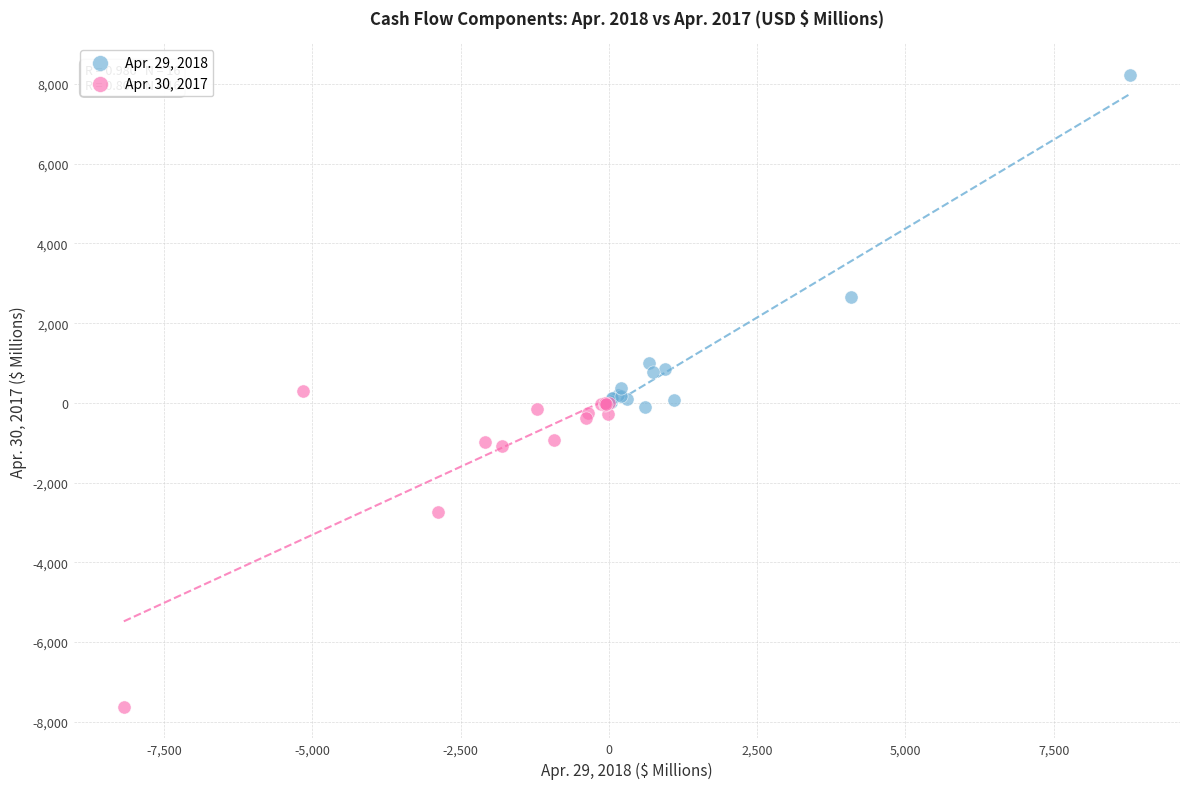

What are all the series names shown in the legend?

Apr. 29, 2018, Apr. 30, 2017